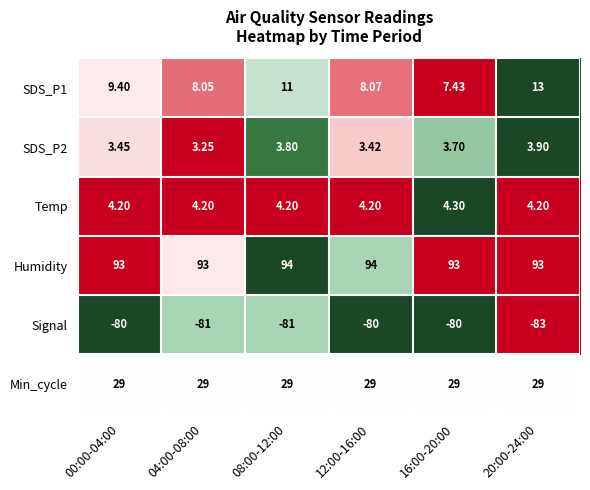

Is the value of SDS_P2 at 20:00-24:00 greater than the value of SDS_P1 at 08:00-12:00?

No